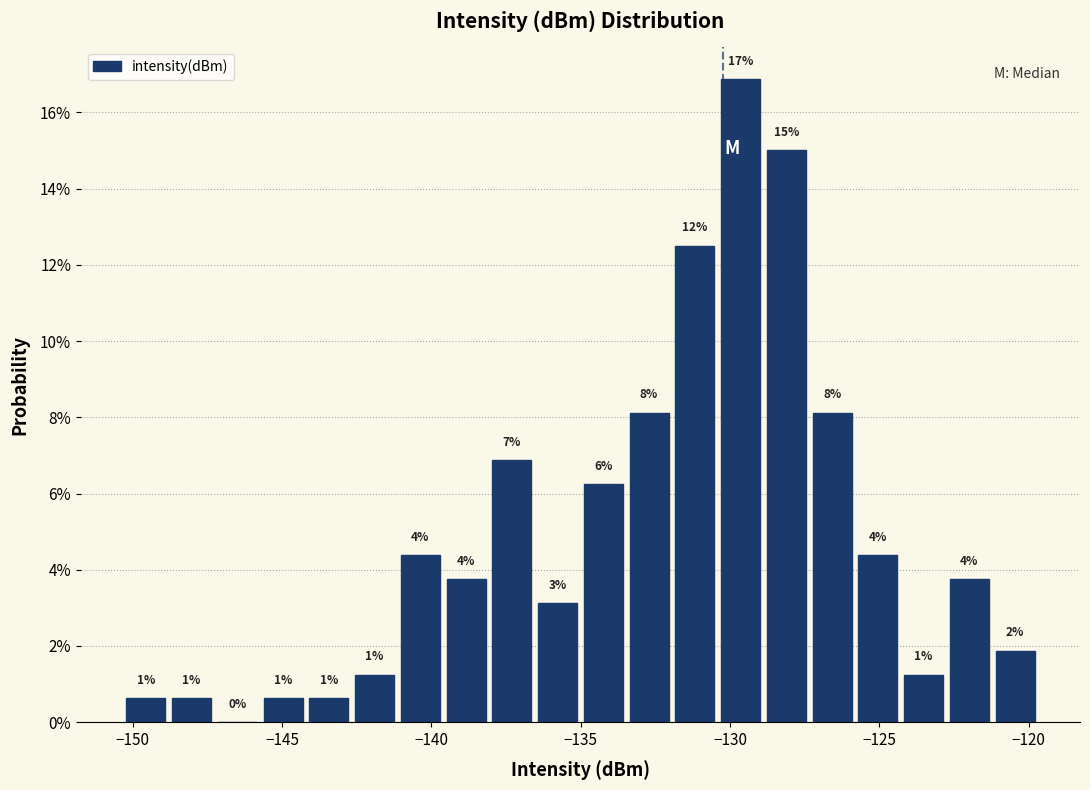

Around what value on the x-axis is the tallest bar? Give the approximate position of its centre, as read against the axis.

-129.5